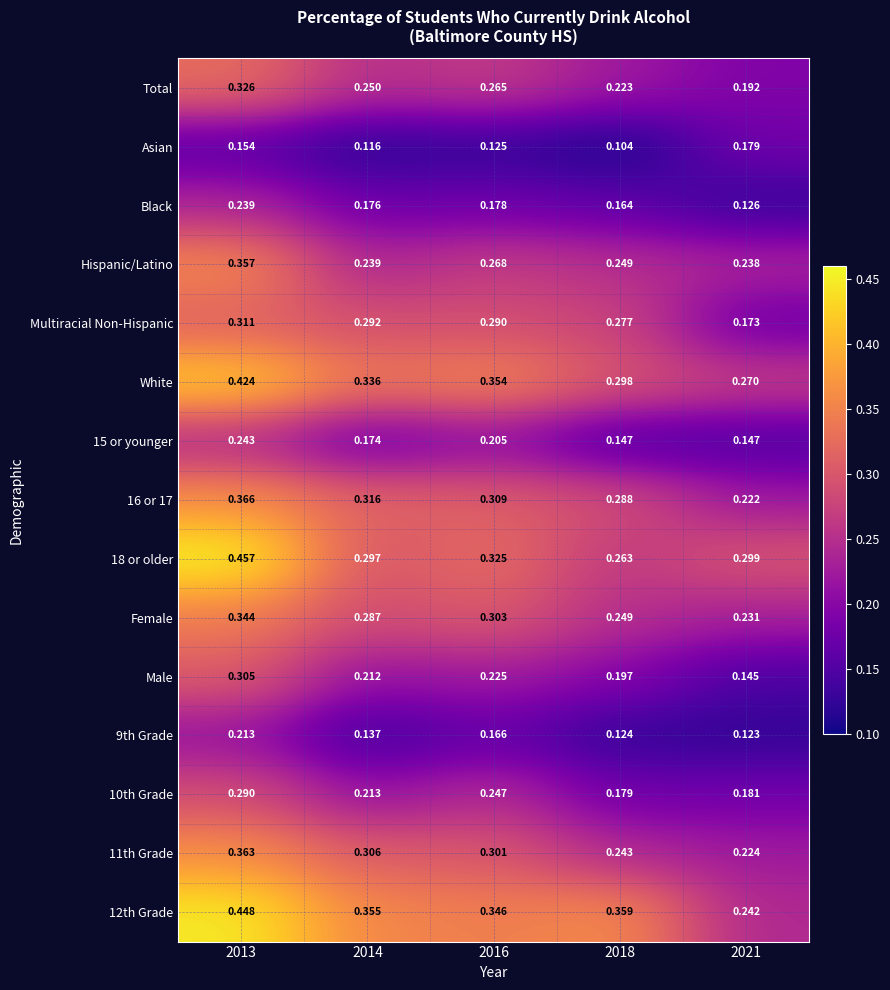

Is the value of 9th Grade at 2018 greater than the value of Multiracial Non-Hispanic at 2016?

No